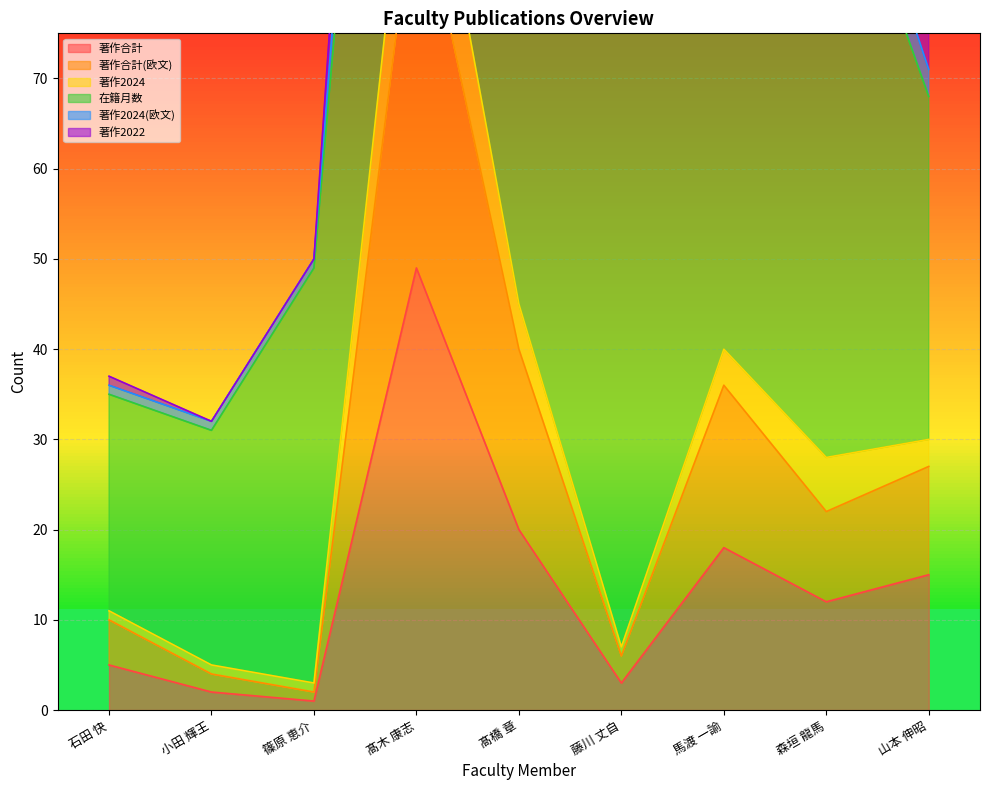

What position from the right is 髙木 康志?

6